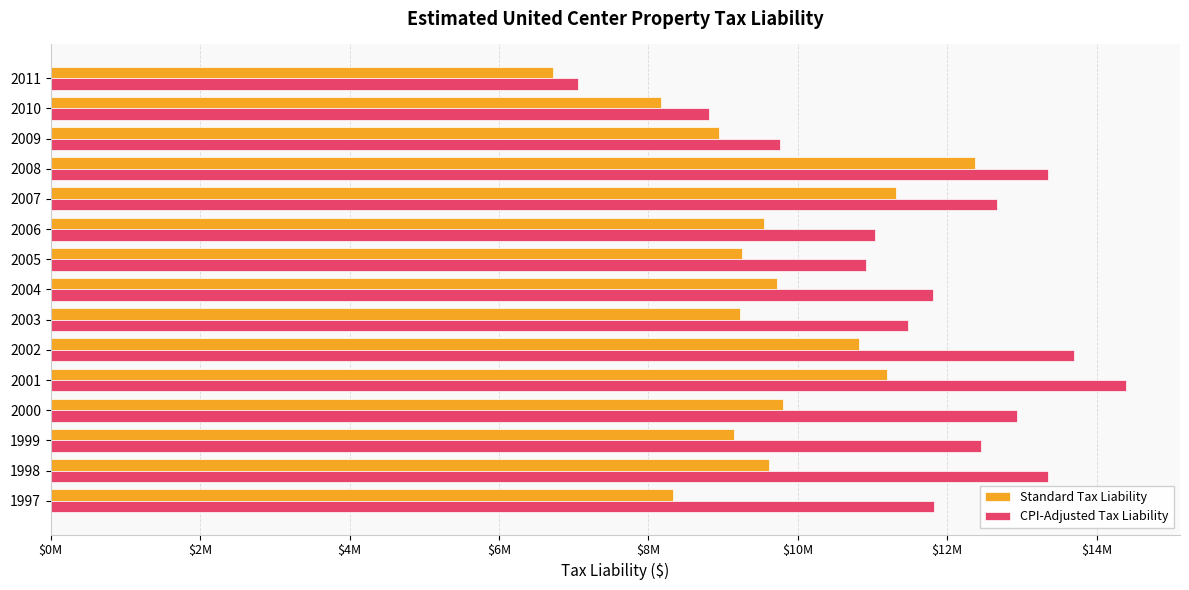

What are all the series names shown in the legend?

Standard Tax Liability, CPI-Adjusted Tax Liability